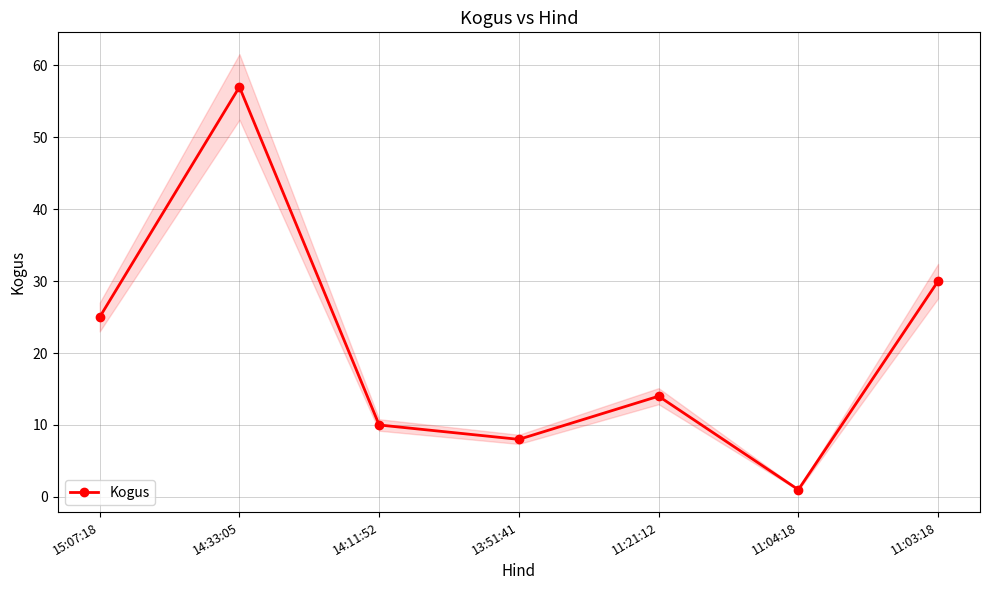

What is the ratio of the value at 14:33:05 to the value at 11:21:12?

4.1